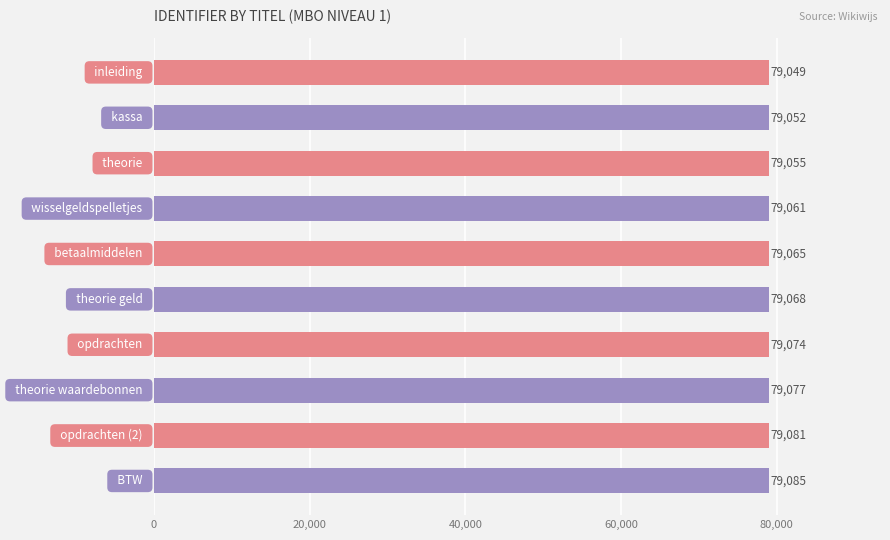

Count the number of categories in the chart.

10